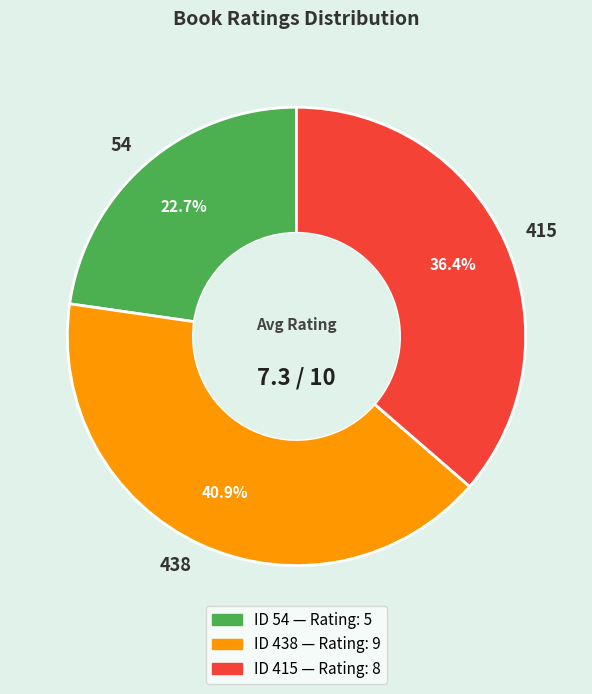

To the nearest percent, what is the average slice percentage?

33%